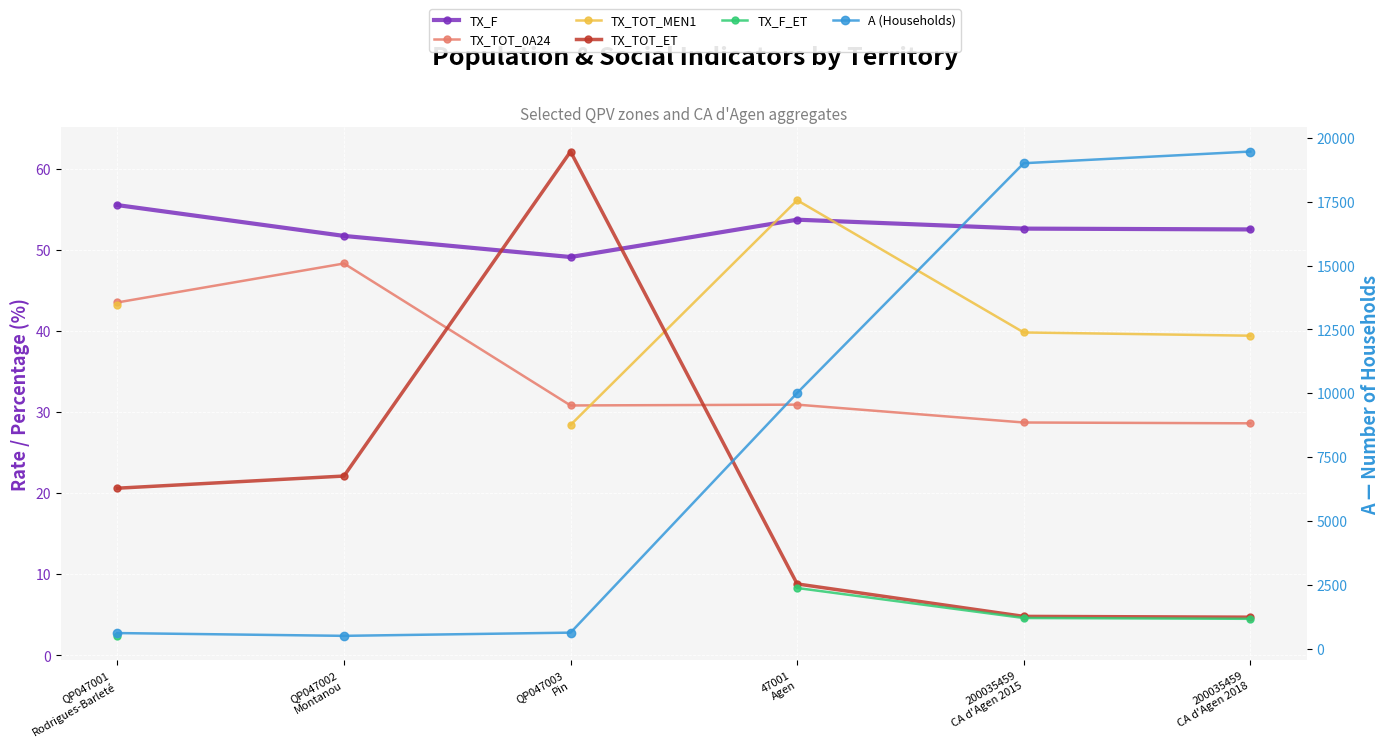

At which category is the sum across all series the highest?

200035459
CA d'Agen 2018